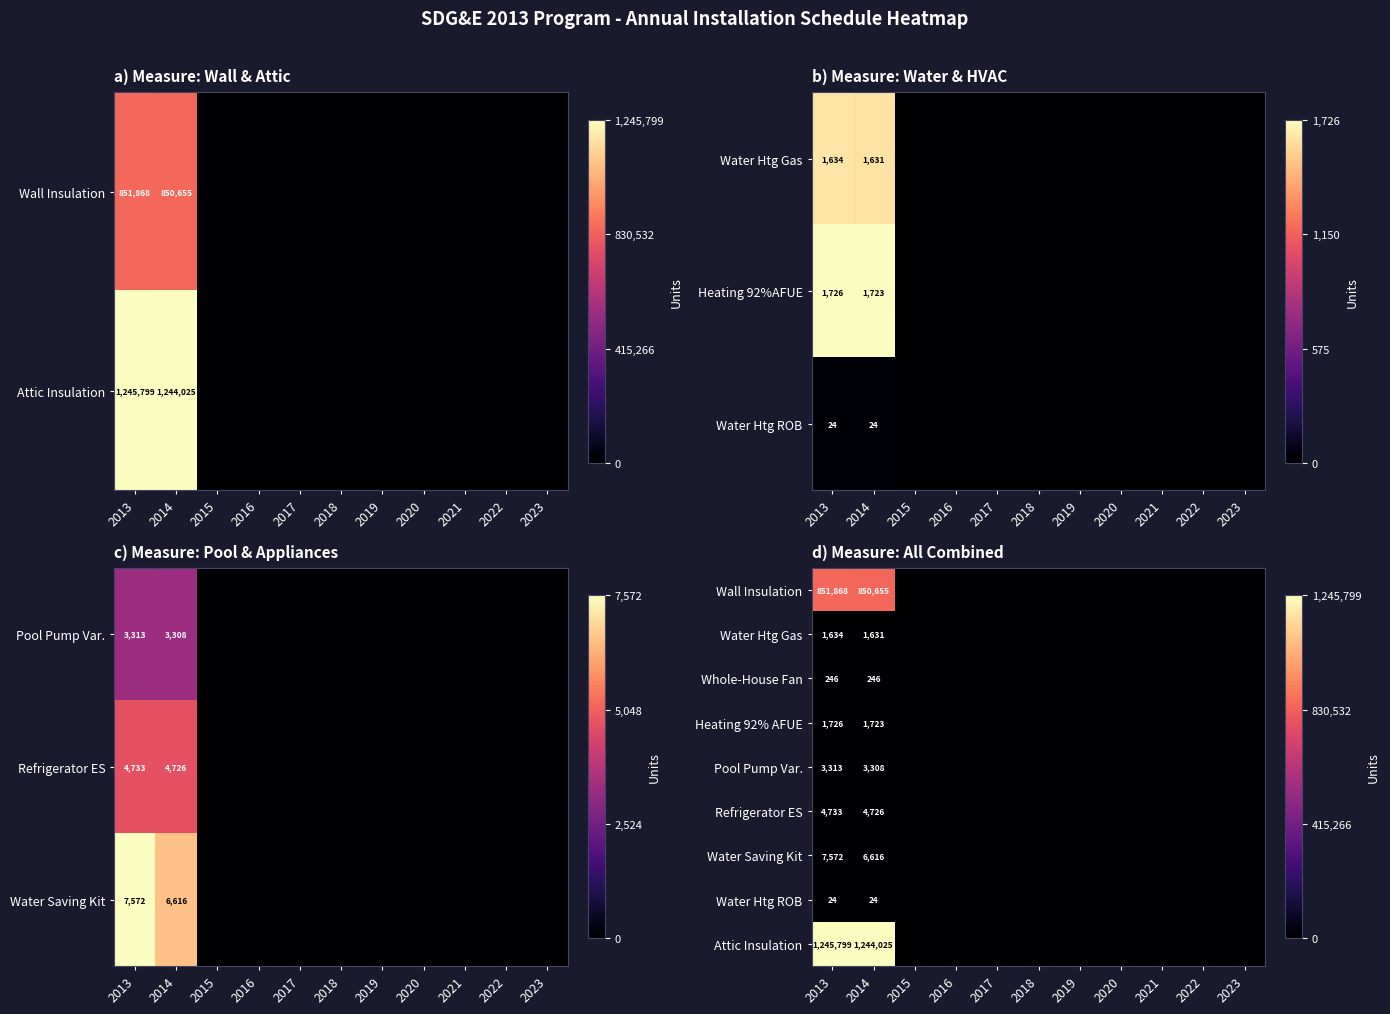

List the labels in order of Water Htg ROB value, smallest first.

2015, 2016, 2017, 2018, 2019, 2020, 2021, 2022, 2023, 2013, 2014